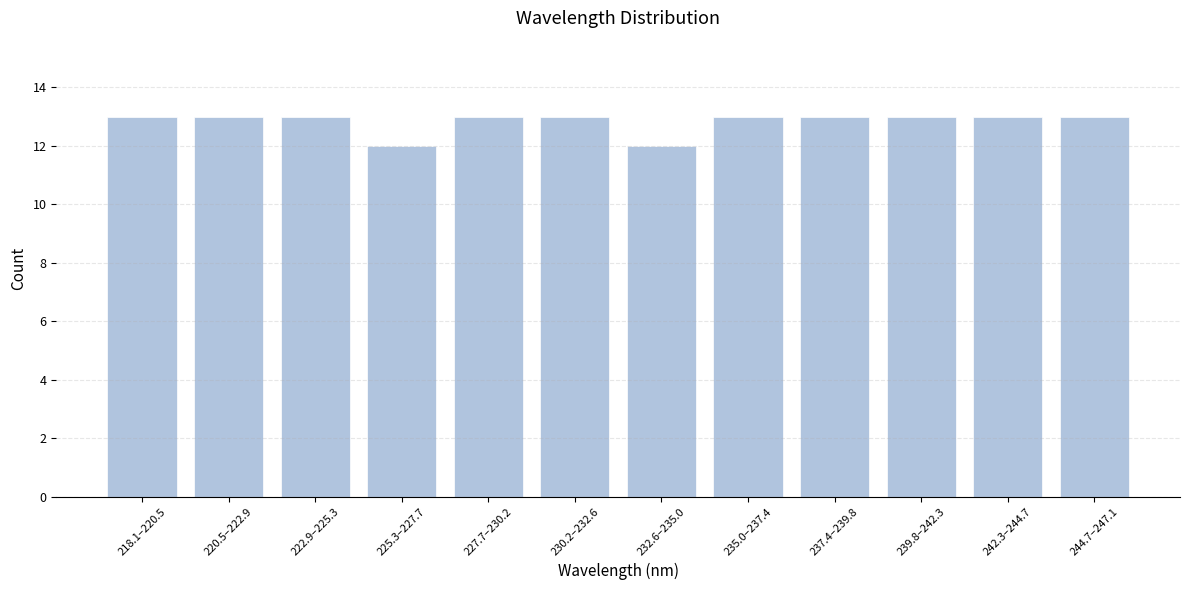

Reading right to left, what are all the values shown in this chart?

13	13	13	13	13	12	13	13	12	13	13	13